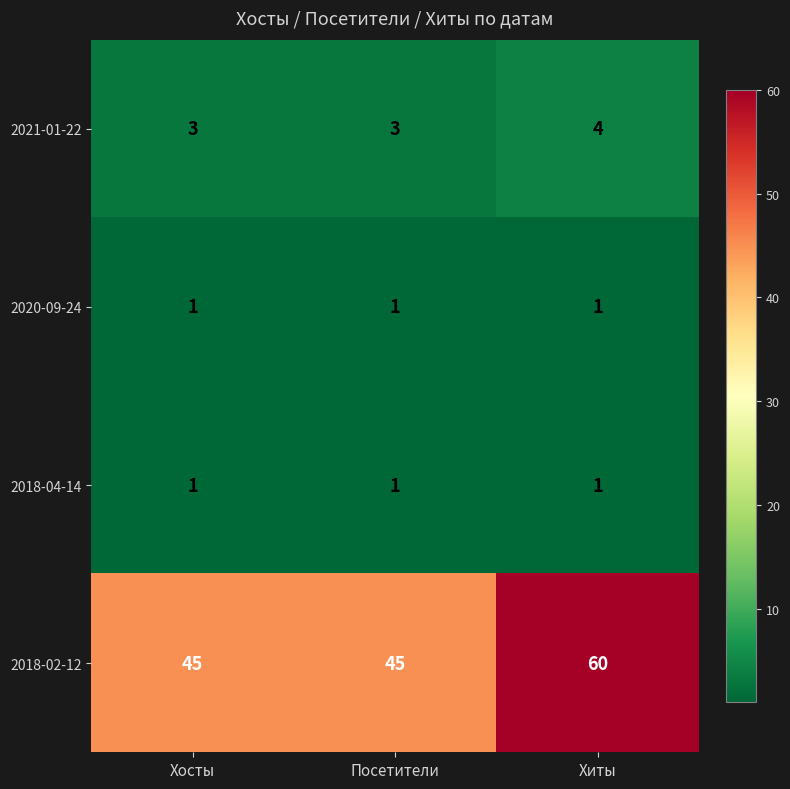

How many 2018-02-12 values are between 45 and 60?

3